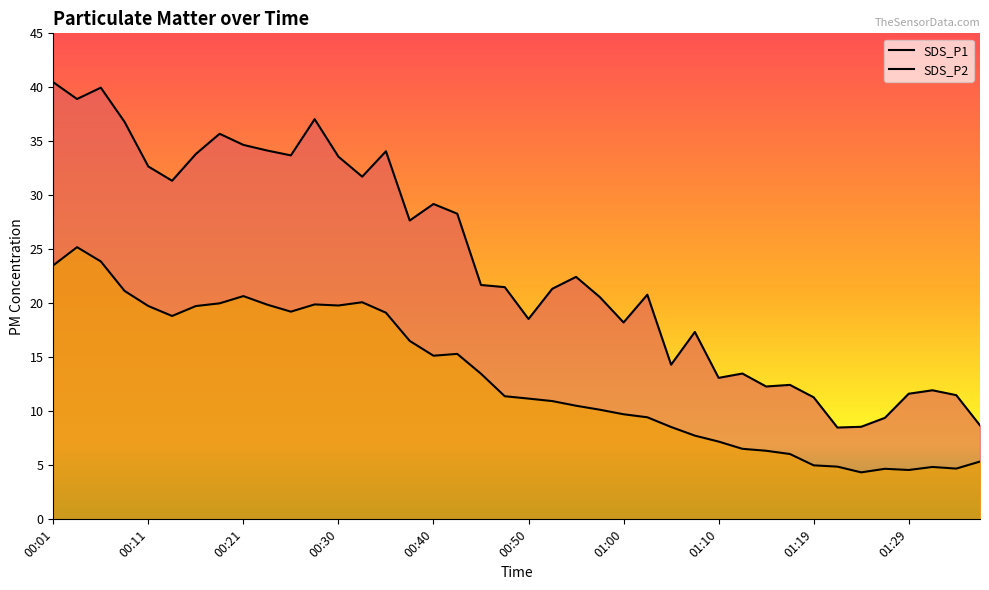

What is the approximate value of SDS_P1 at 01:36?

8.7